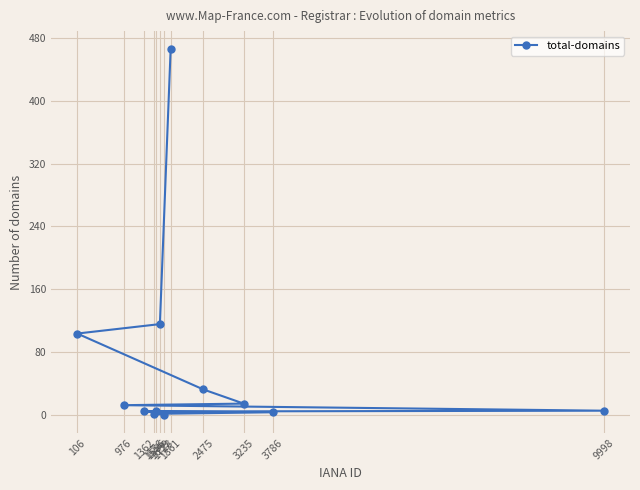

Between 1586 and 1556, which is larger?

1586